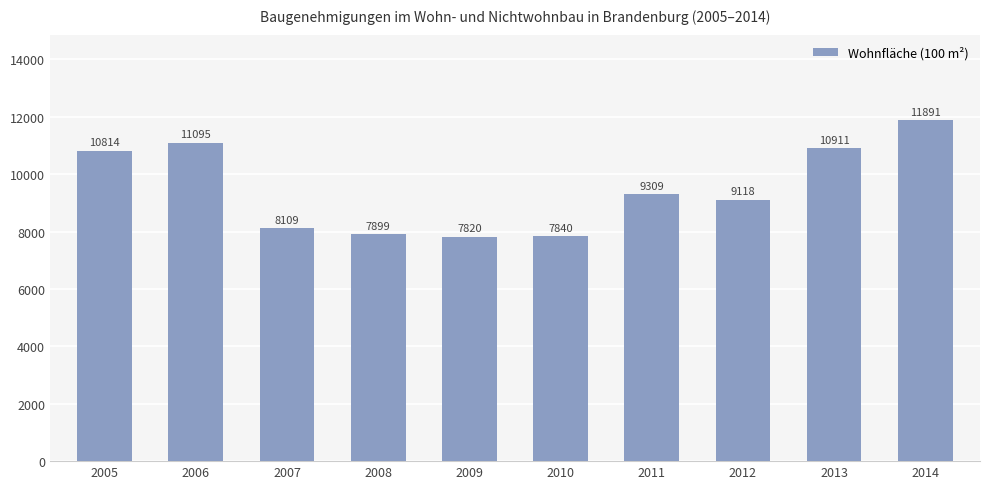

What is the greatest value displayed?

11891